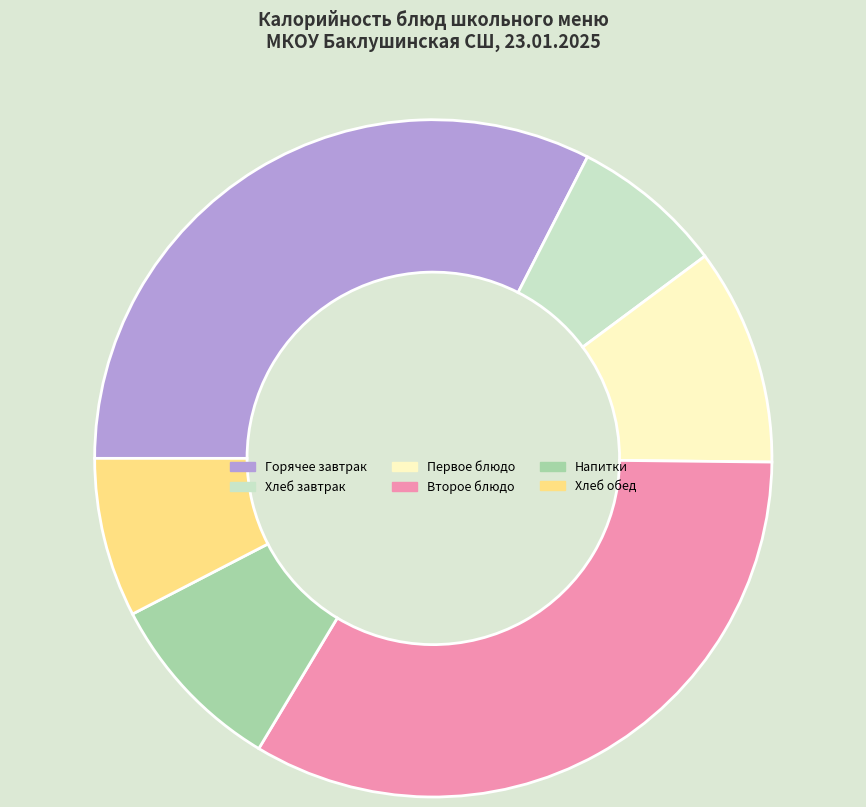

Which slice is the largest?

Второе блюдо